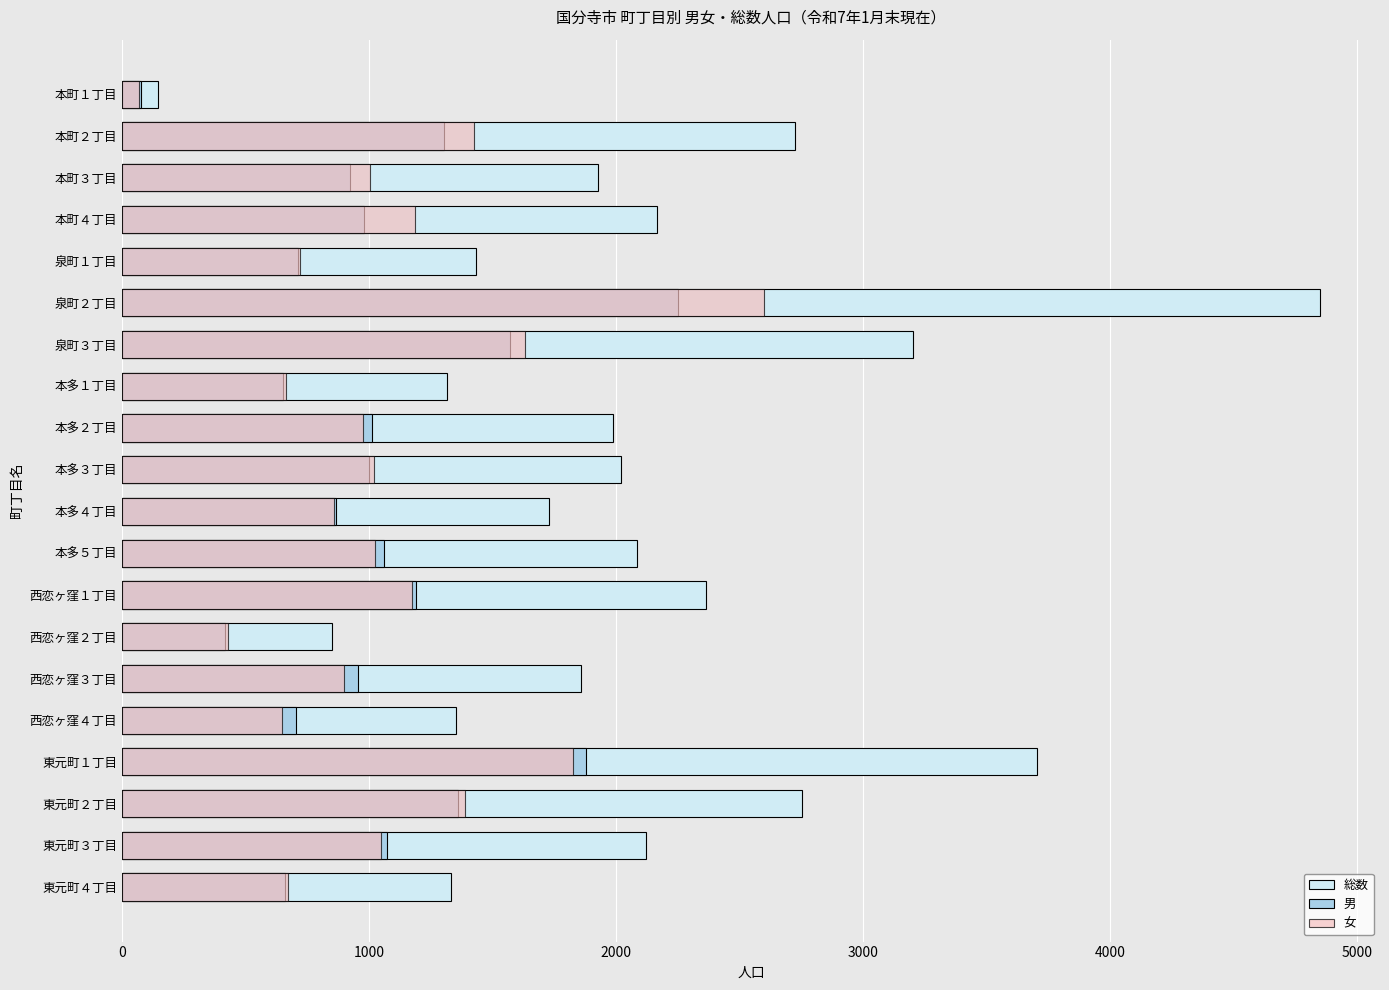

What is the total value across all series at 本多３丁目?

4038